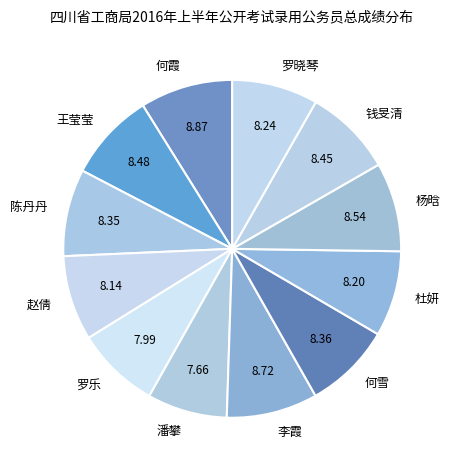

Is the sum of 潘攀 and 赵倩 greater than half?

No